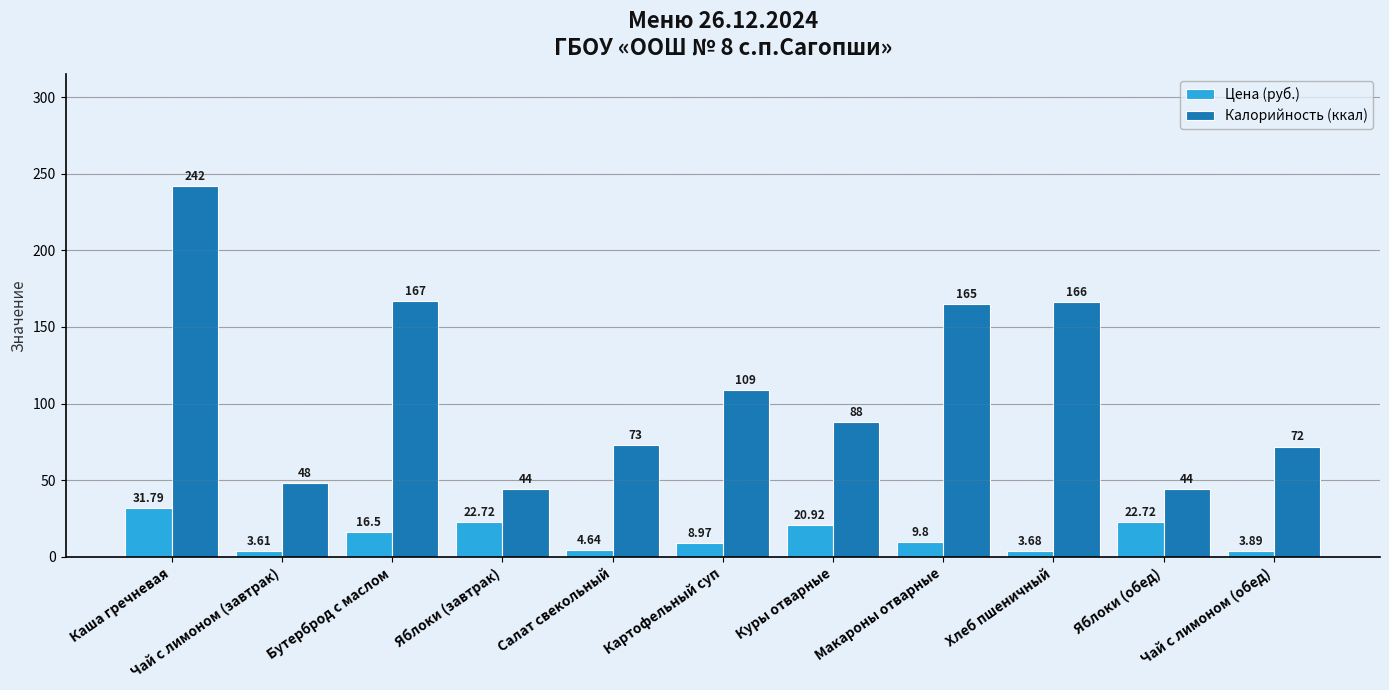

Does the chart contain any negative values?

No